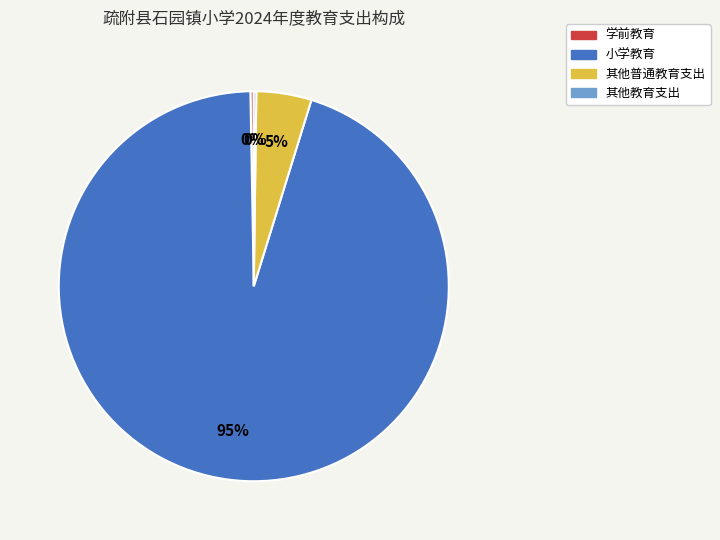

To the nearest percent, what is the average slice percentage?

25%